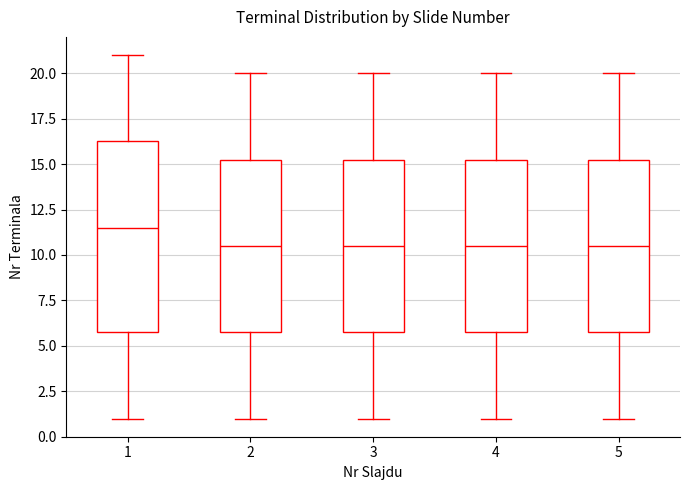

Reading left to right, read every box against the y-axis: the position of its median line, the range the box covers, and the ends of its whiskers. The values are not printed on the chart, so give them approximately, as read against the axis.

1: median 11.5, box 6.0 to 16.5, whiskers 1.0 to 21.0
2: median 10.5, box 6.0 to 15.5, whiskers 1.0 to 20.0
3: median 10.5, box 6.0 to 15.5, whiskers 1.0 to 20.0
4: median 10.5, box 6.0 to 15.5, whiskers 1.0 to 20.0
5: median 10.5, box 6.0 to 15.5, whiskers 1.0 to 20.0